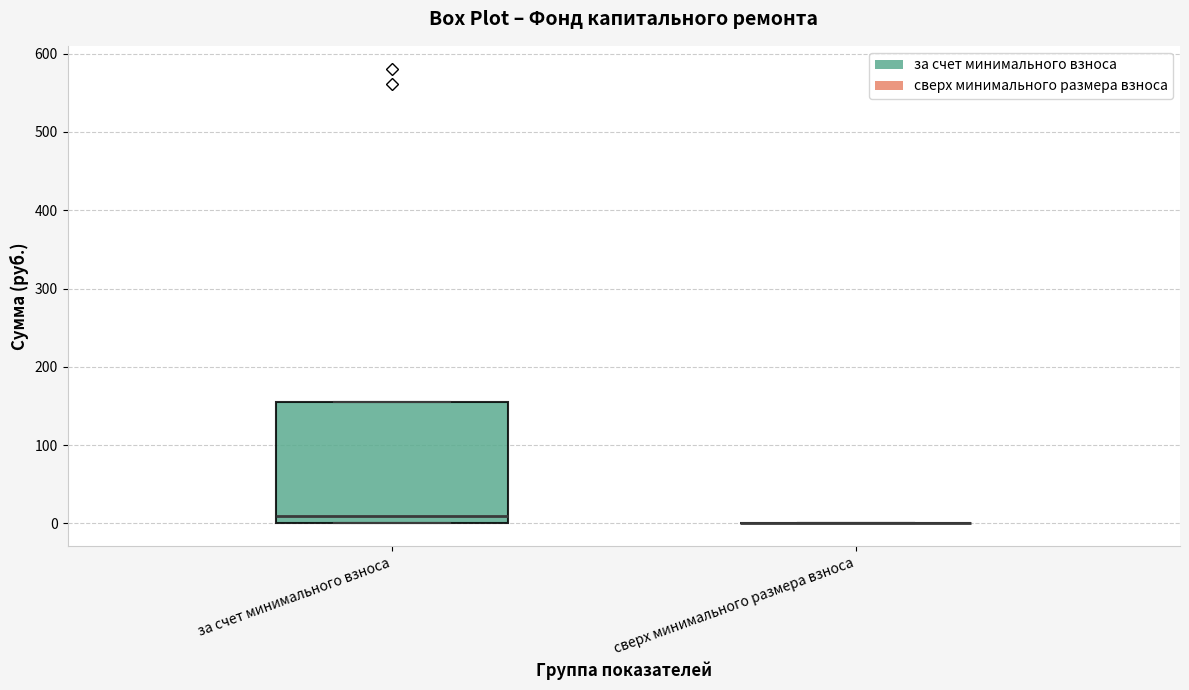

Reading left to right, transcribe this box plot: for each box, give where its median line is, the range the box spans, and where its two whiskers end, as read against the y-axis. The values are not printed on the chart, so give them approximately, as read against the axis.

за счет минимального взноса: median 10, box 0 to 160, whiskers 0 to 160
сверх минимального размера взноса: box collapsed to a line at 0, whiskers 0 to 0